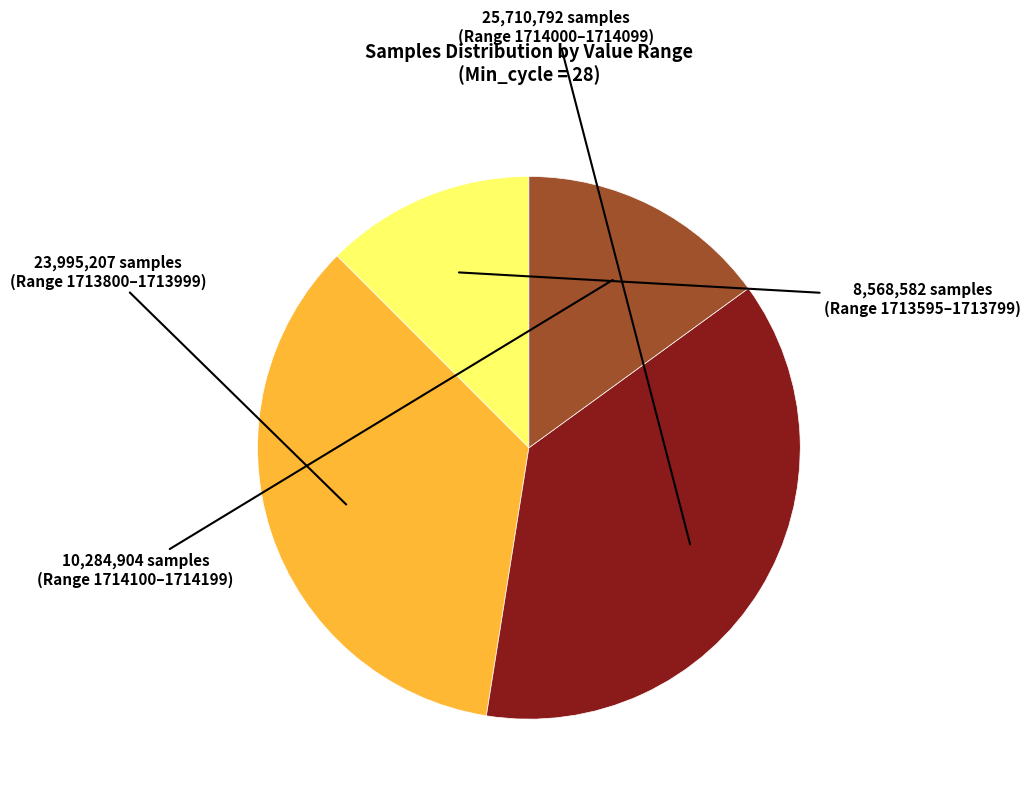

Is there a majority slice in this chart?

No